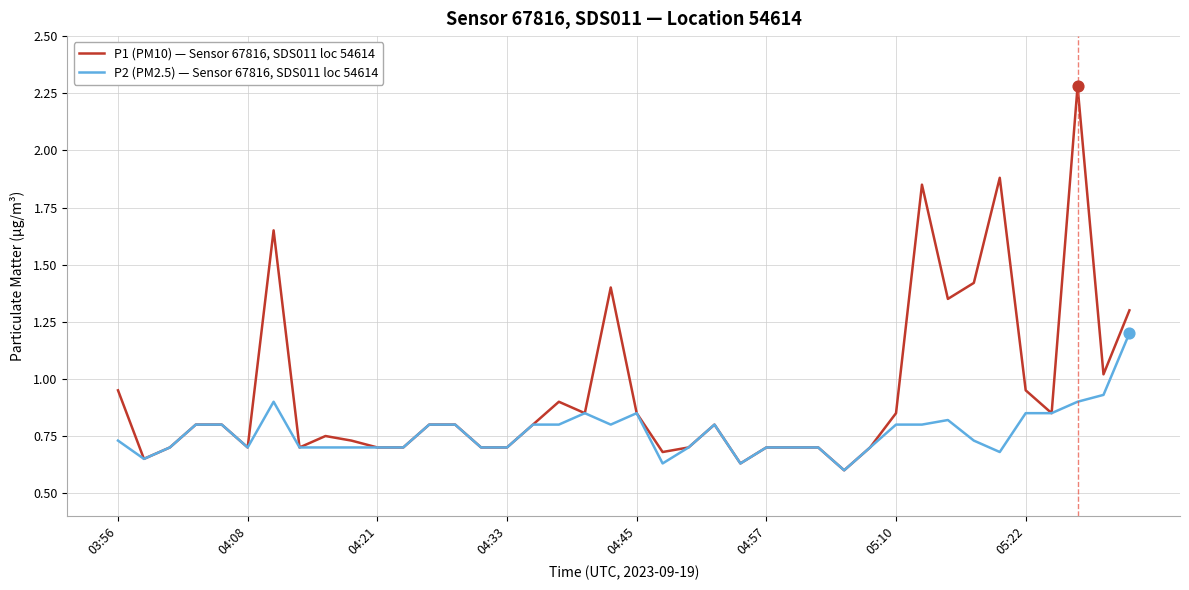

What are all the series names shown in the legend?

P1 (PM10) — Sensor 67816, SDS011 loc 54614, P2 (PM2.5) — Sensor 67816, SDS011 loc 54614